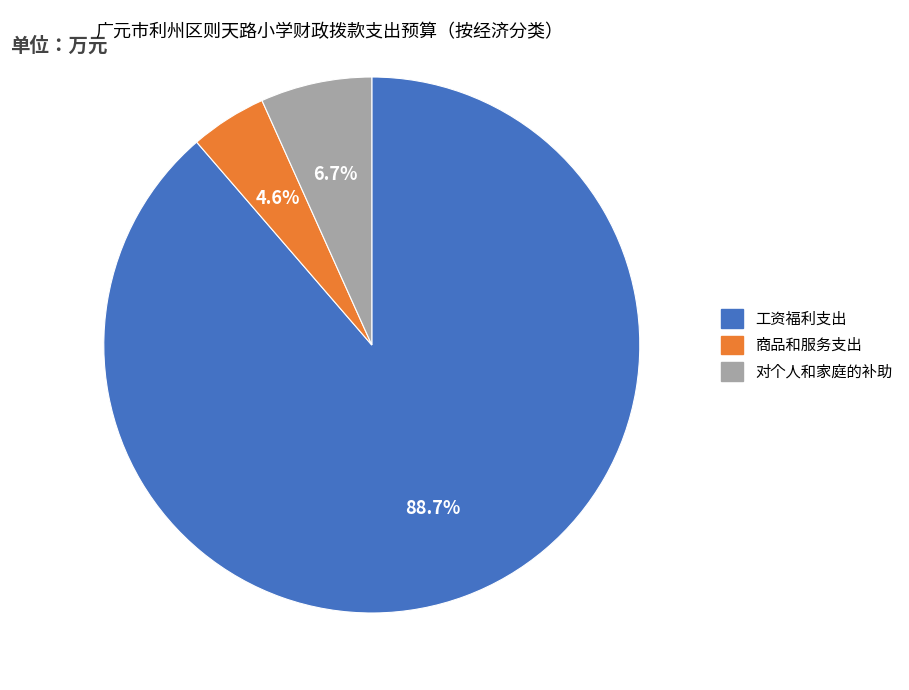

Do 商品和服务支出 and 对个人和家庭的补助 together represent more than half of the pie?

No